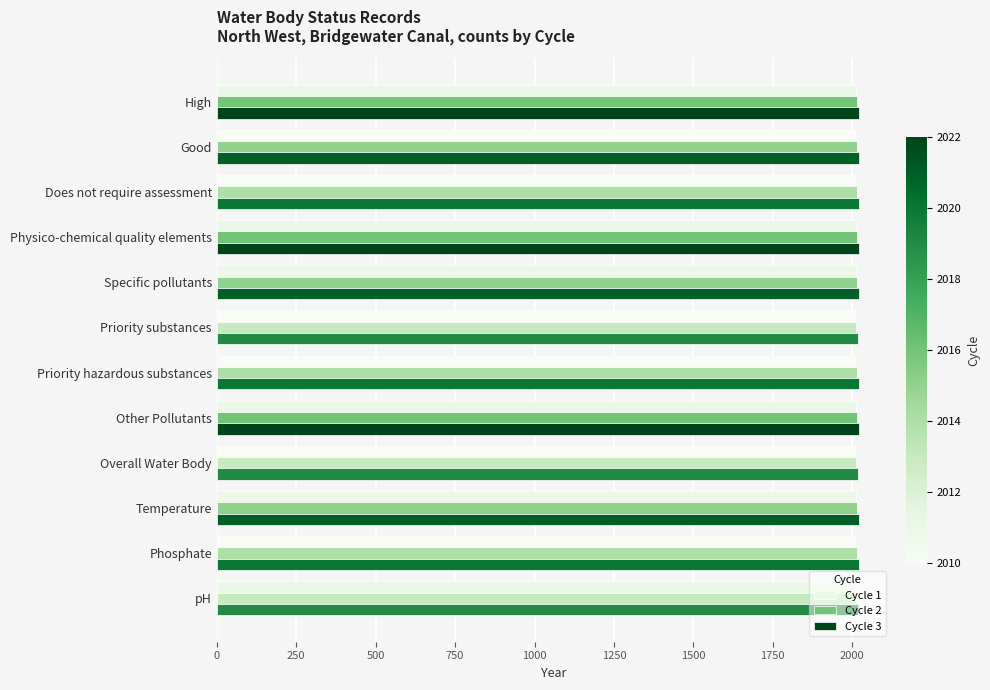

What is the sum of the Cycle 3 values at Phosphate and pH?

4039